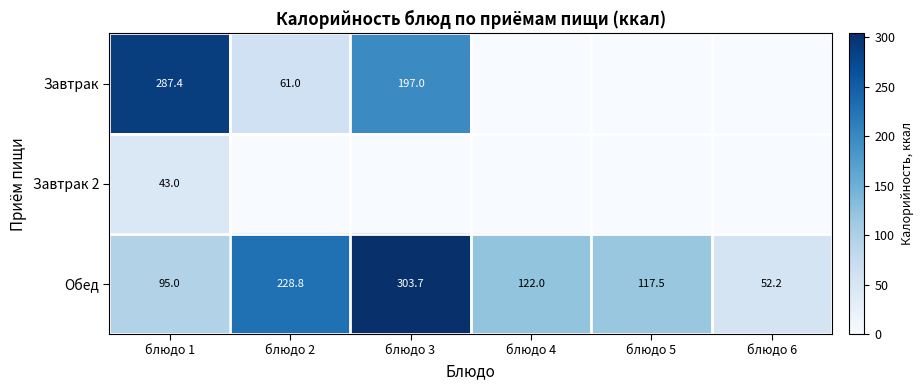

What is the total value across all series at блюдо 3?

500.7